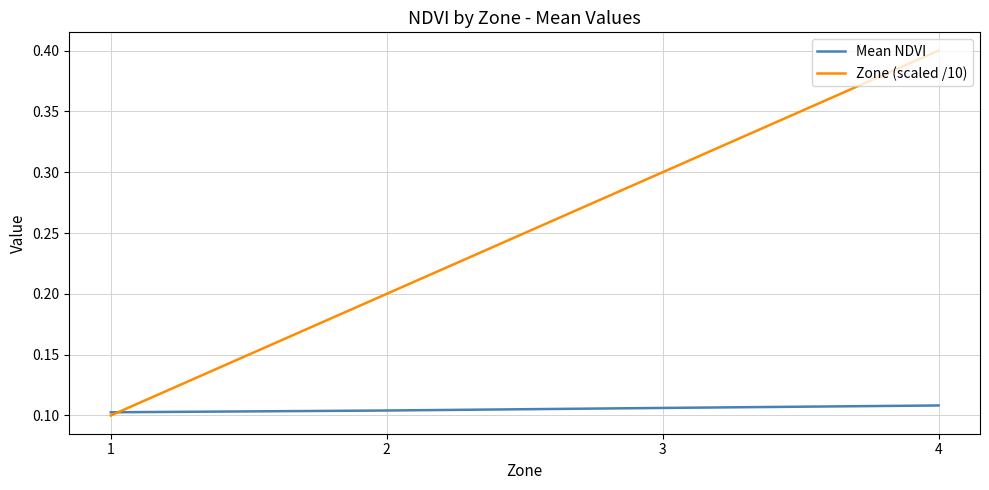

Between 2 and 3, which series saw the biggest shift?

Zone (scaled /10)